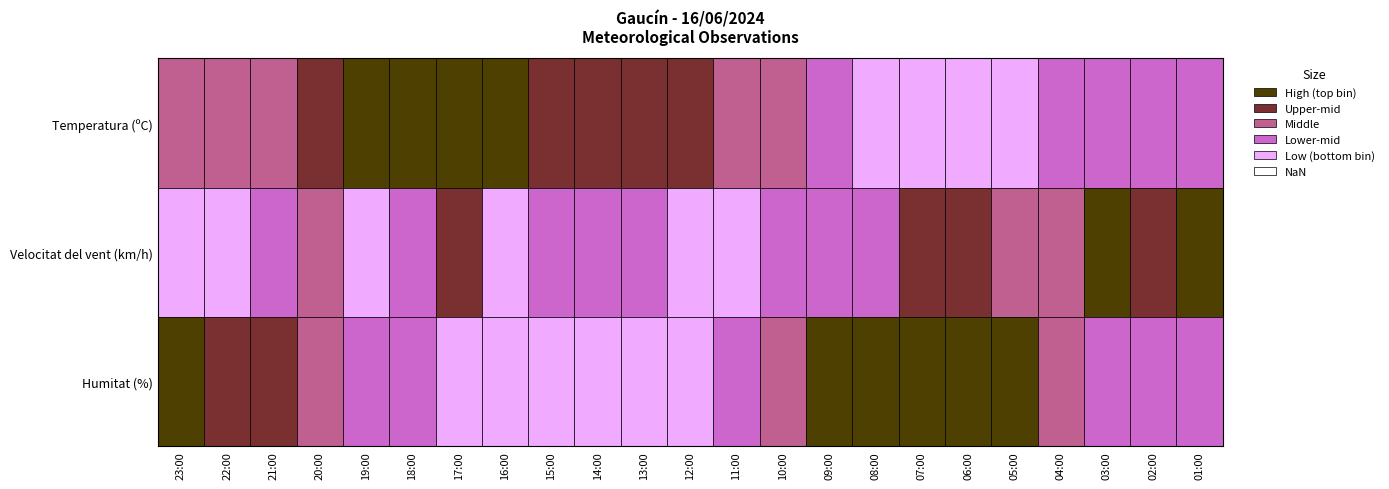

The value of Humitat (%) at 08:00 is 55.0. True or false?

True